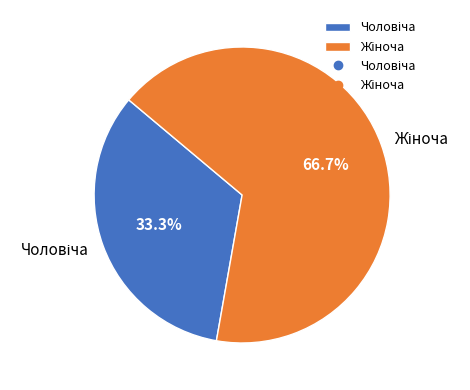

Is there a majority slice in this chart?

Yes